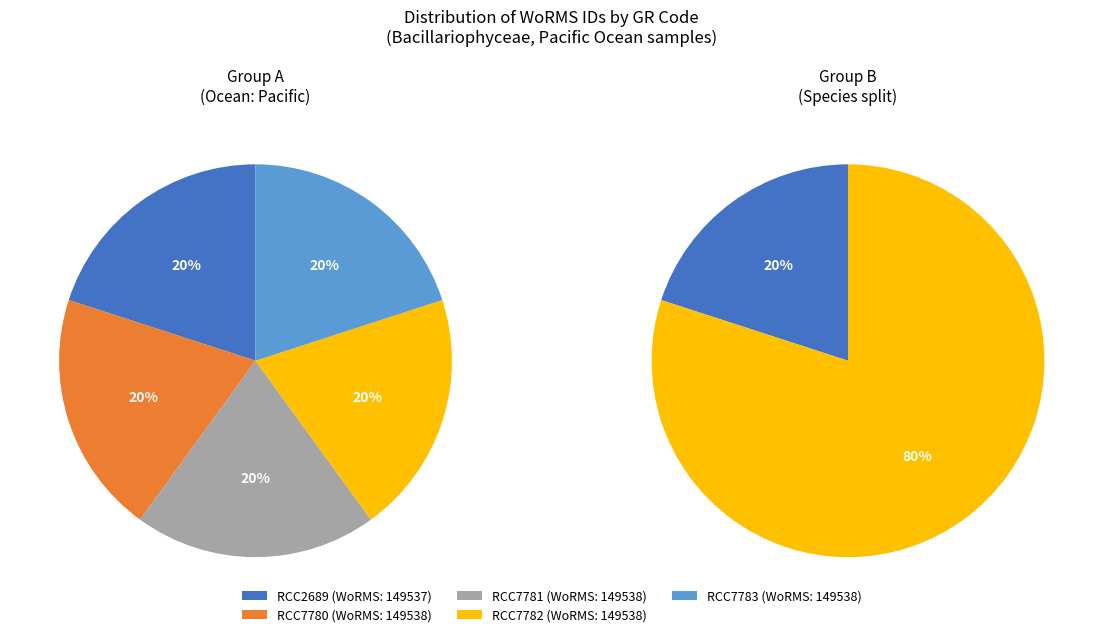

To the nearest percent, what is the average slice percentage?

20%